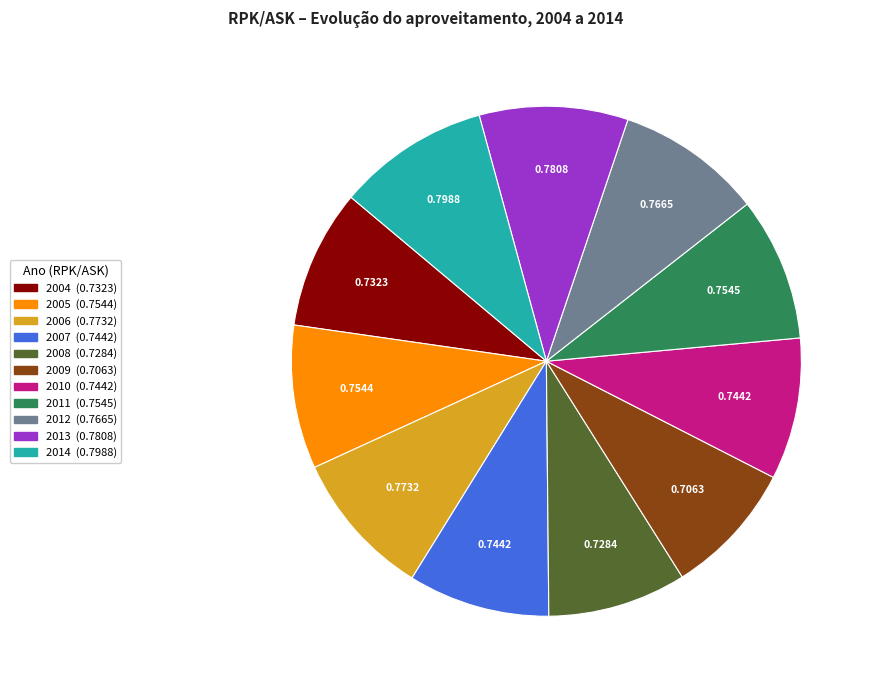

Count the number of slices in the pie.

11